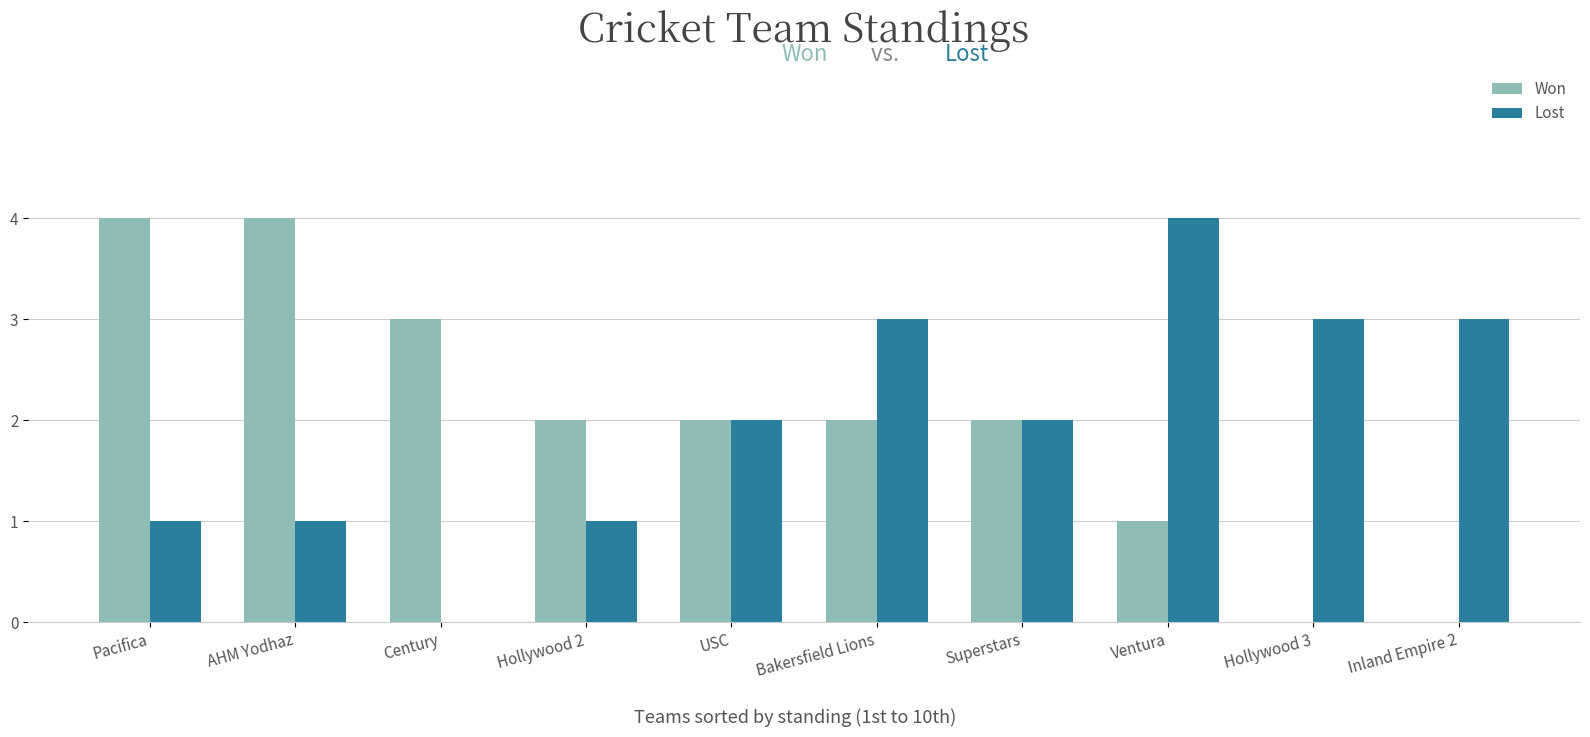

What is the total value across all series at Superstars?

4